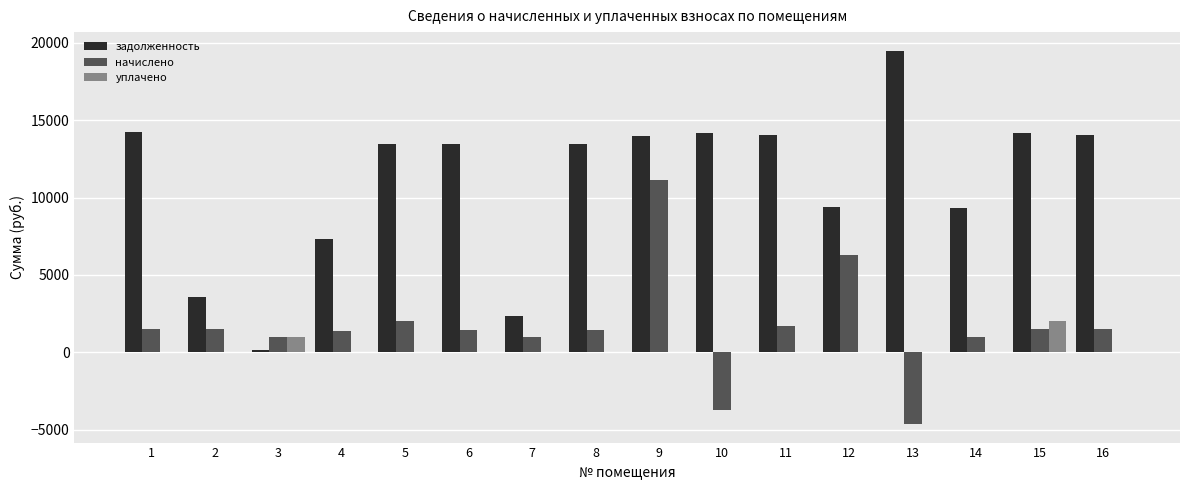

How many groups of bars are there?

16